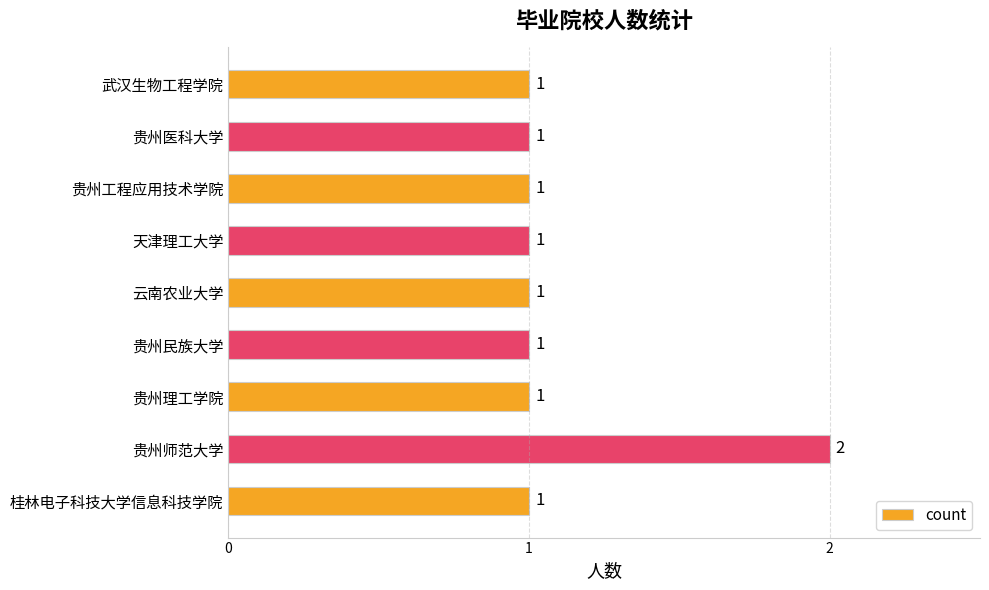

The chart shows a value of 1 at 天津理工大学. True or false?

True